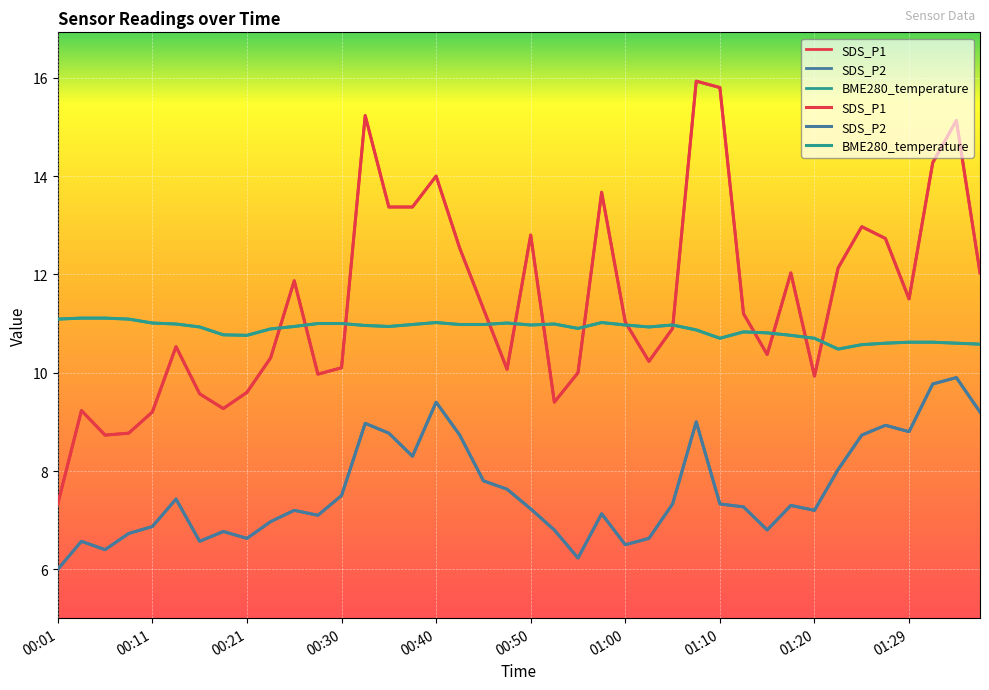

How many lines are shown in the chart?

3